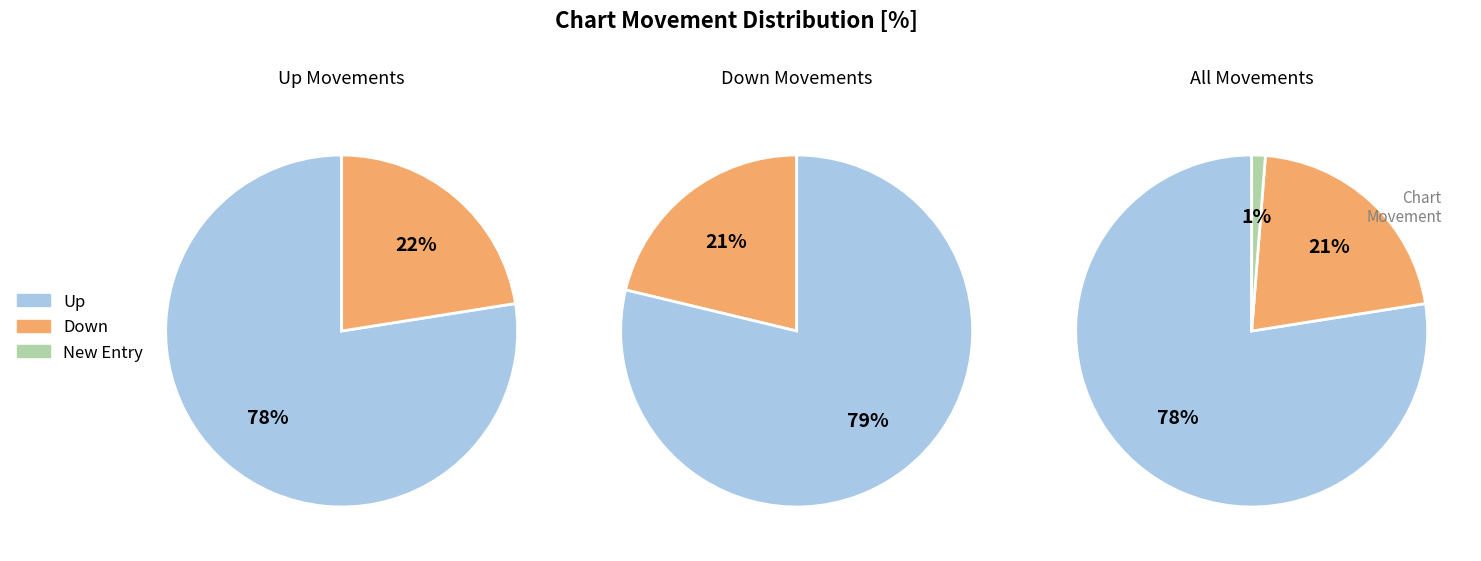

Count the number of slices in the pie.

3